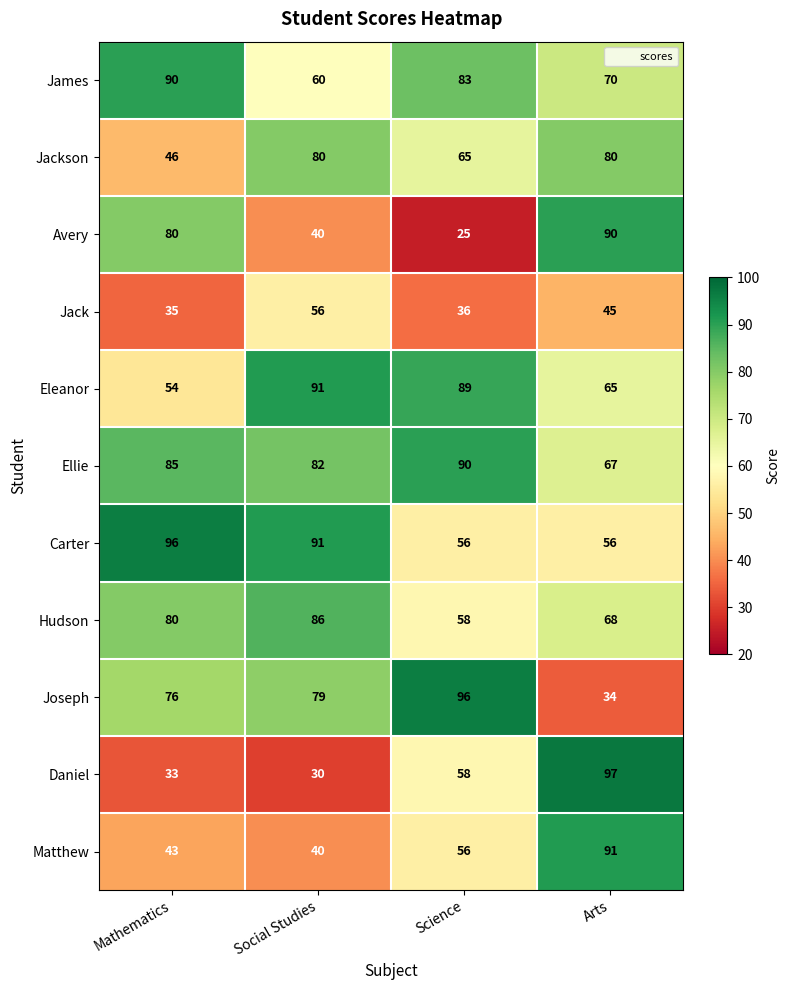

Which series changed the most between Science and Arts?

Avery